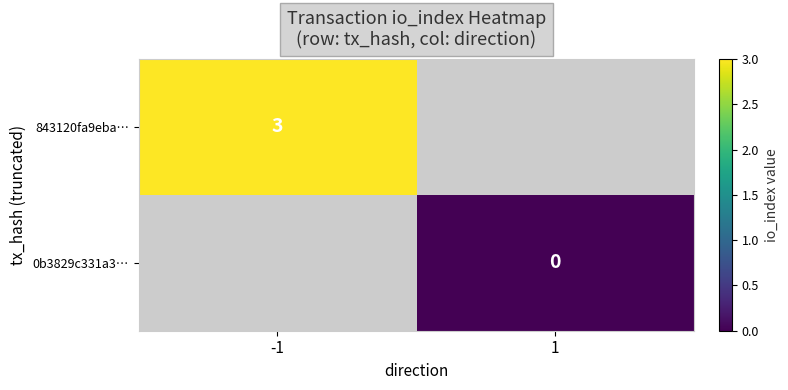

Which has a higher value, 1 or -1?

-1